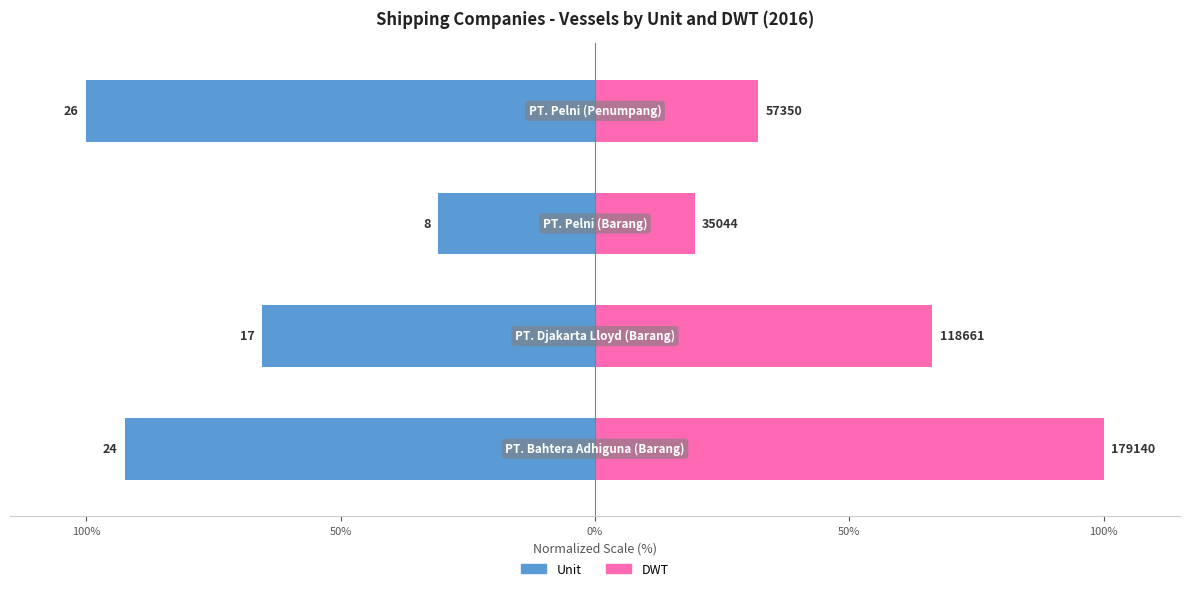

The value of DWT at 50% is 108.6. True or false?

False